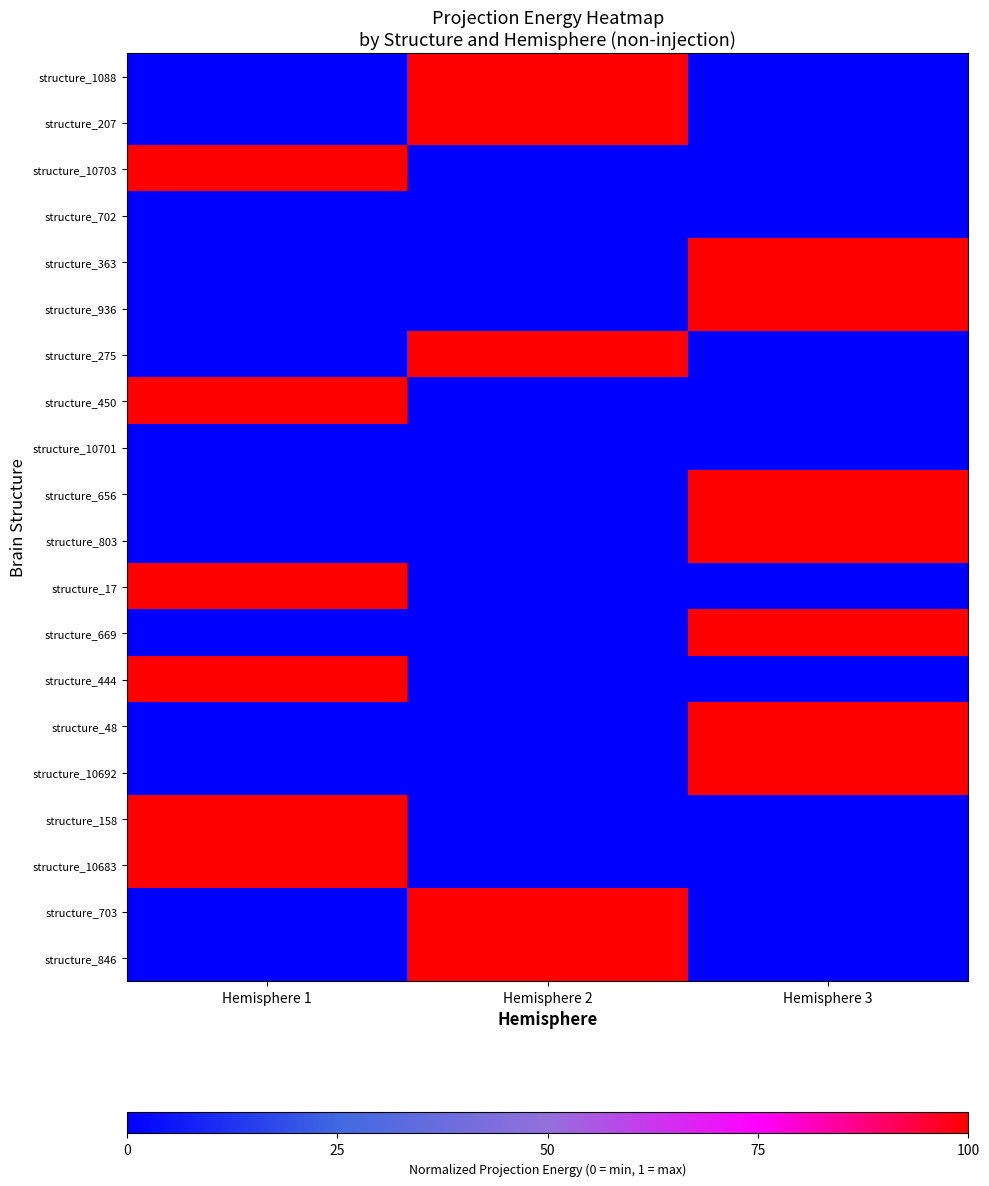

Reading right to left, transcribe all the data shown in this chart.

structure_1088: Hemisphere 3=0	Hemisphere 2=1	Hemisphere 1=0
structure_207: Hemisphere 3=0	Hemisphere 2=1	Hemisphere 1=0
structure_10703: Hemisphere 3=0	Hemisphere 2=0	Hemisphere 1=1
structure_702: Hemisphere 3=0	Hemisphere 2=0	Hemisphere 1=0
structure_363: Hemisphere 3=1	Hemisphere 2=0	Hemisphere 1=0
structure_936: Hemisphere 3=1	Hemisphere 2=0	Hemisphere 1=0
structure_275: Hemisphere 3=0	Hemisphere 2=1	Hemisphere 1=0
structure_450: Hemisphere 3=0	Hemisphere 2=0	Hemisphere 1=1
structure_10701: Hemisphere 3=0	Hemisphere 2=0	Hemisphere 1=0
structure_656: Hemisphere 3=1	Hemisphere 2=0	Hemisphere 1=0
structure_803: Hemisphere 3=1	Hemisphere 2=0	Hemisphere 1=0
structure_17: Hemisphere 3=0	Hemisphere 2=0	Hemisphere 1=1
structure_669: Hemisphere 3=1	Hemisphere 2=0	Hemisphere 1=0
structure_444: Hemisphere 3=0	Hemisphere 2=0	Hemisphere 1=1
structure_48: Hemisphere 3=1	Hemisphere 2=0	Hemisphere 1=0
structure_10692: Hemisphere 3=1	Hemisphere 2=0	Hemisphere 1=0
structure_158: Hemisphere 3=0	Hemisphere 2=0	Hemisphere 1=1
structure_10683: Hemisphere 3=0	Hemisphere 2=0	Hemisphere 1=1
structure_703: Hemisphere 3=0	Hemisphere 2=1	Hemisphere 1=0
structure_846: Hemisphere 3=0	Hemisphere 2=1	Hemisphere 1=0